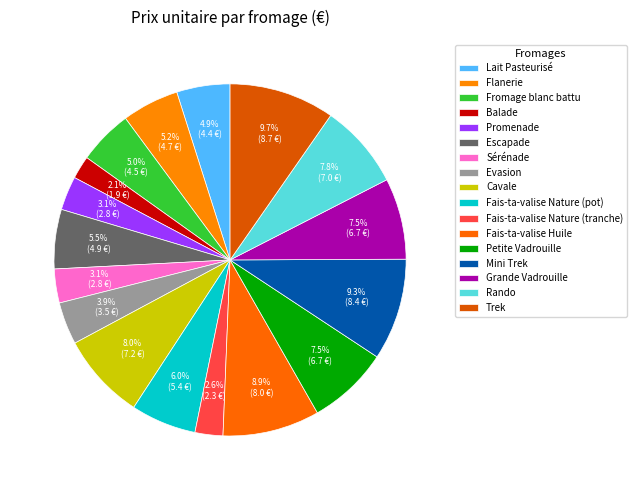

Count the number of slices in the pie.

17